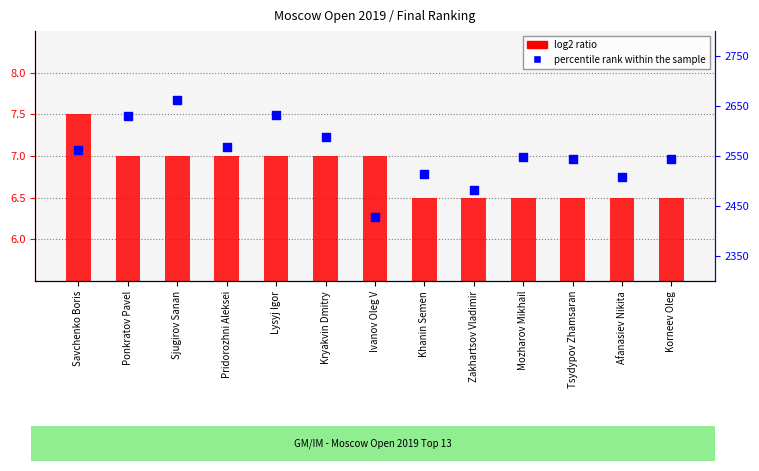

What is the total value across all series at Zakhartsov Vladimir?

2489.5